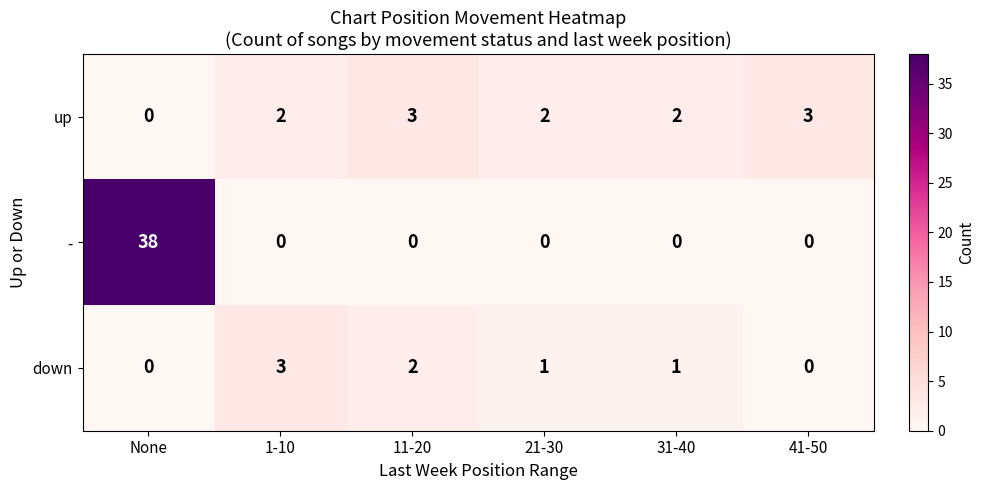

What is the sum of all up values?

12